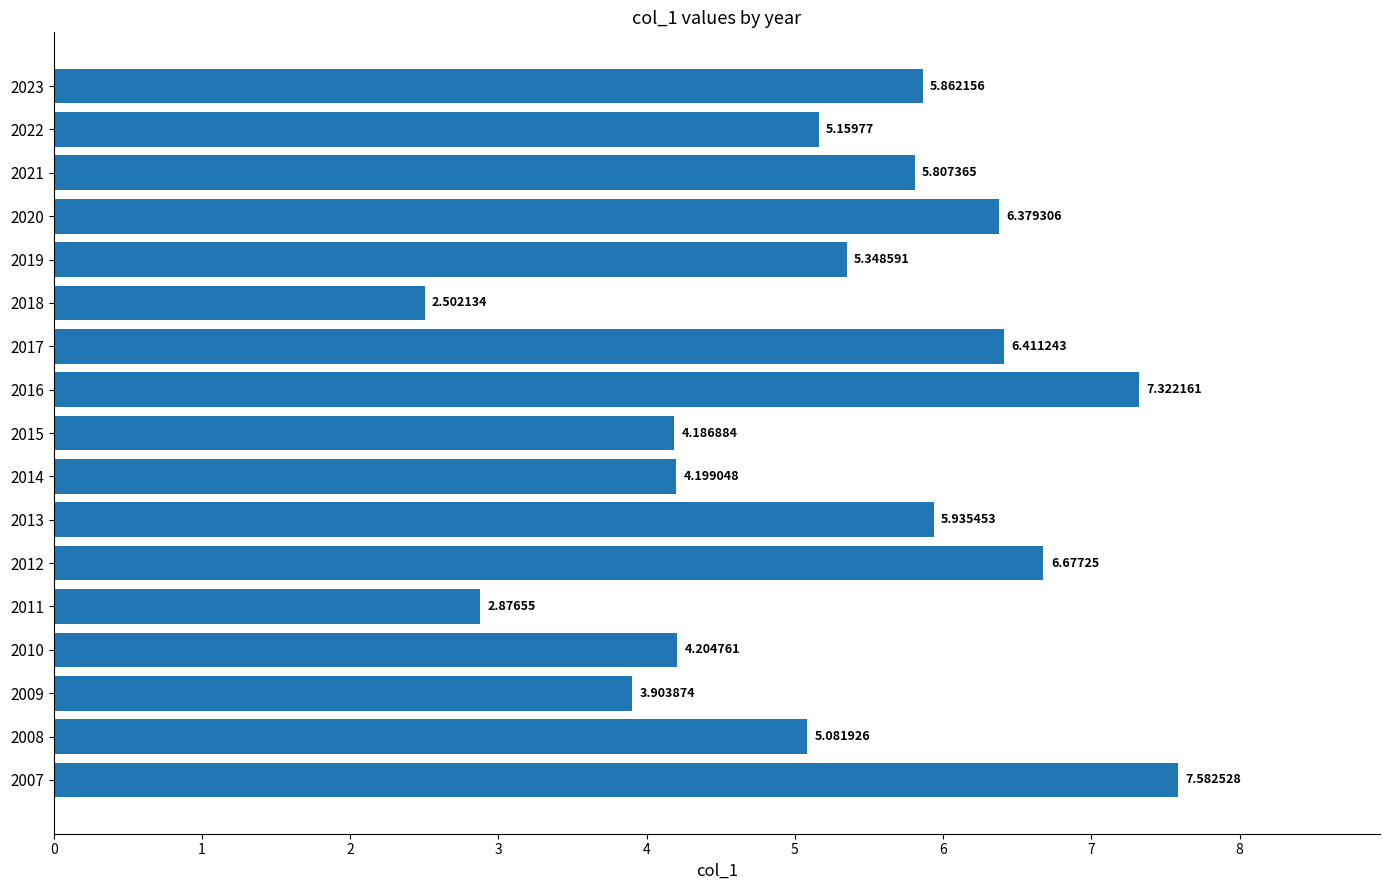

Rank the categories by value from highest to lowest.

2007, 2016, 2012, 2017, 2020, 2013, 2023, 2021, 2019, 2022, 2008, 2010, 2014, 2015, 2009, 2011, 2018